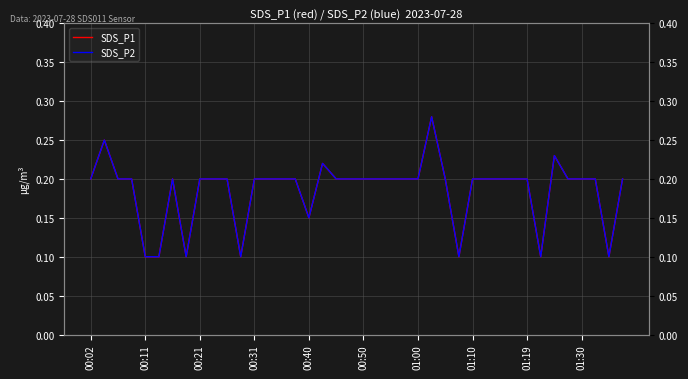

Read the SDS_P1 value at 01:30.

0.2